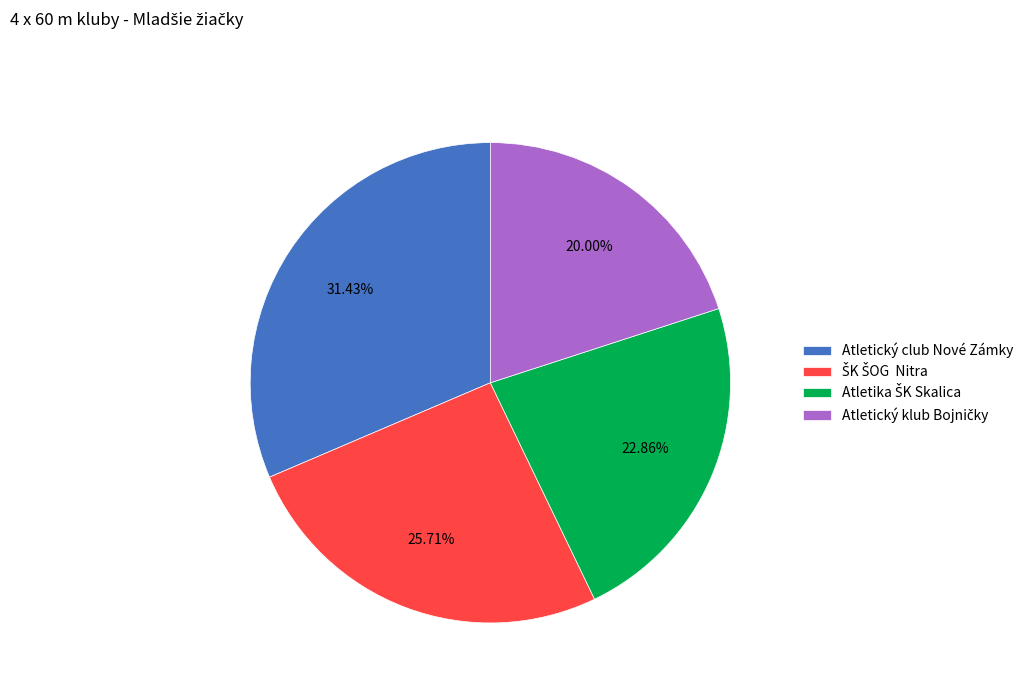

Does any single category account for the majority?

No